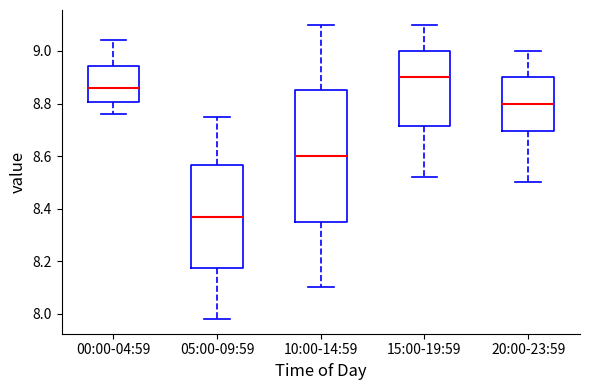

Which box's median line is the highest?

15:00-19:59